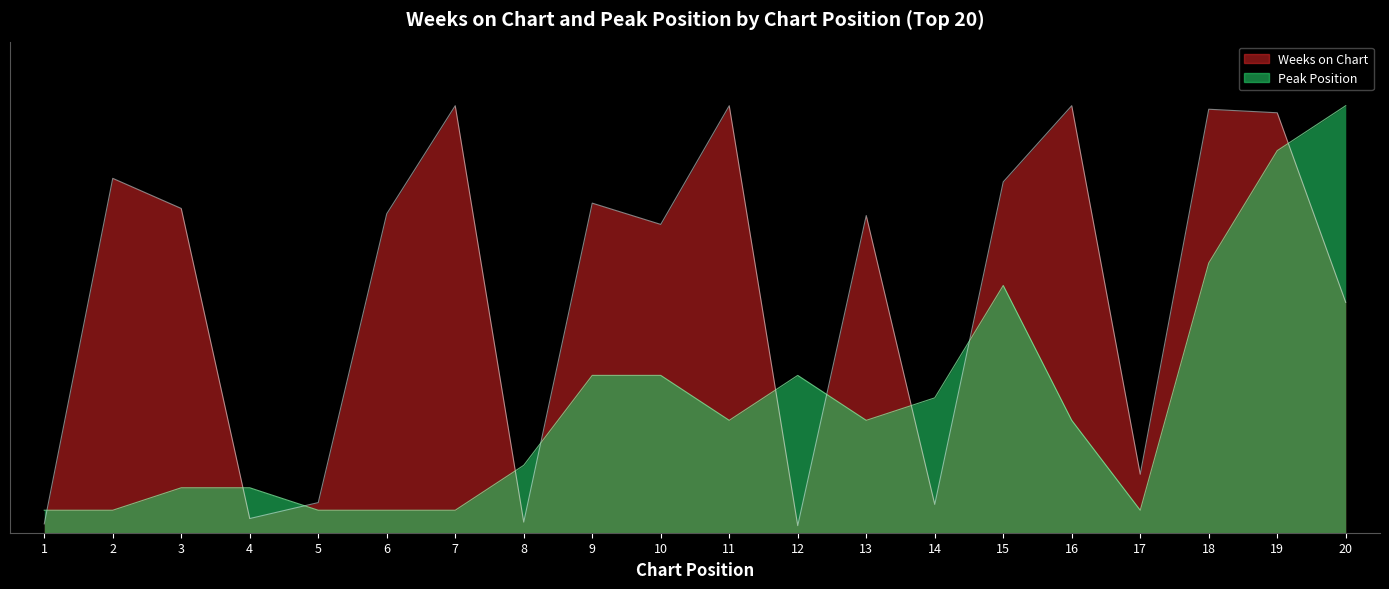

At which category does Weeks on Chart reach its first local valley?

4